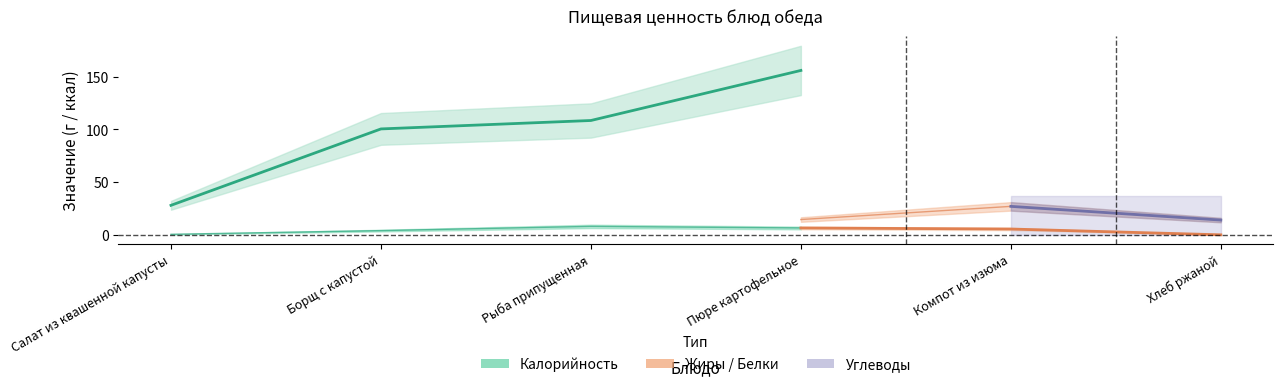

True or false: Белки and Жиры intersect in this chart.

True